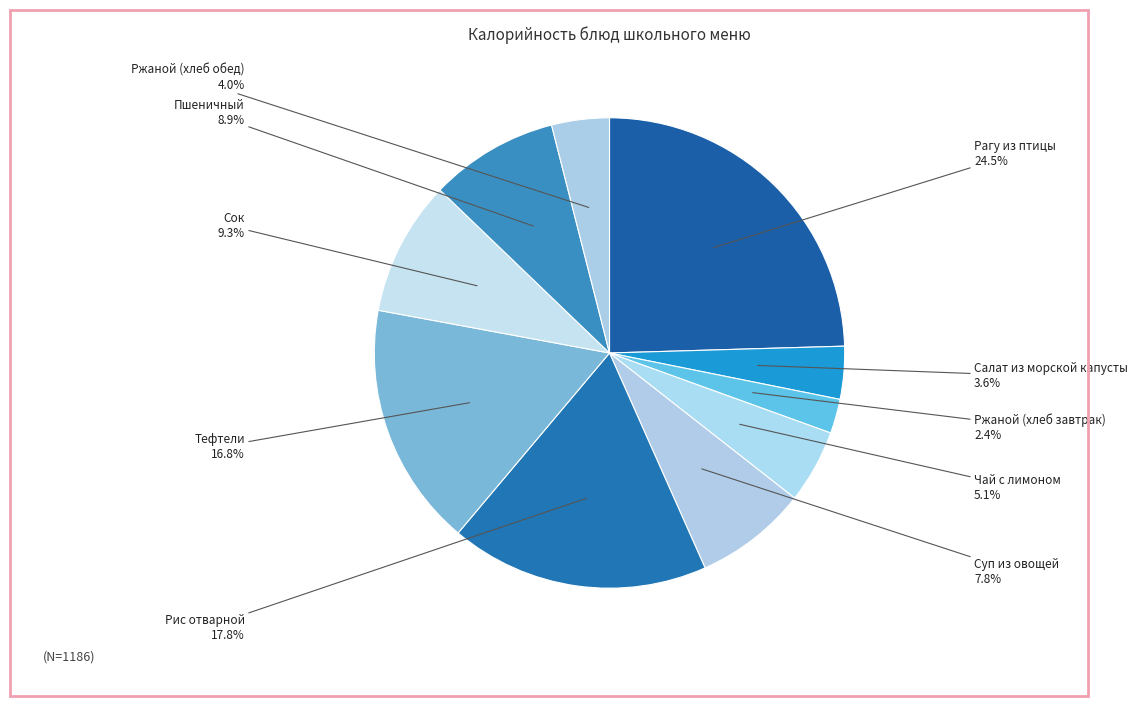

Which category has the biggest portion of the pie?

Рагу из птицы